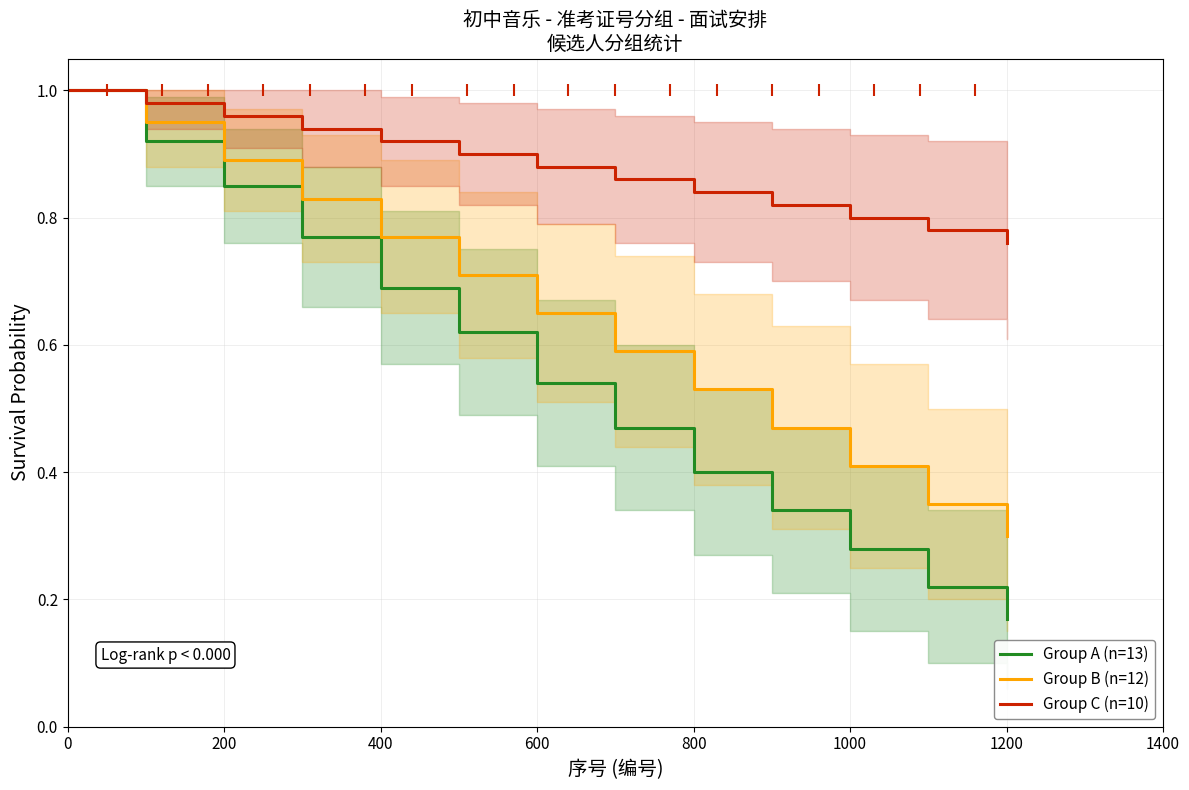

True or false: Group B (n=12) and Group A (n=13) intersect in this chart.

False